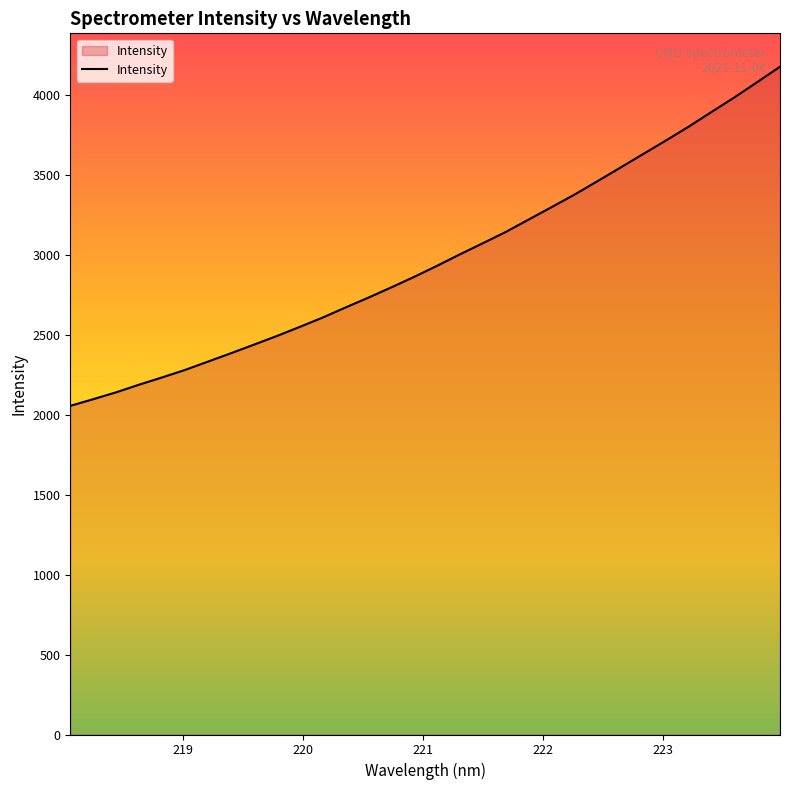

Does the chart display data point markers on the line(s)?

No